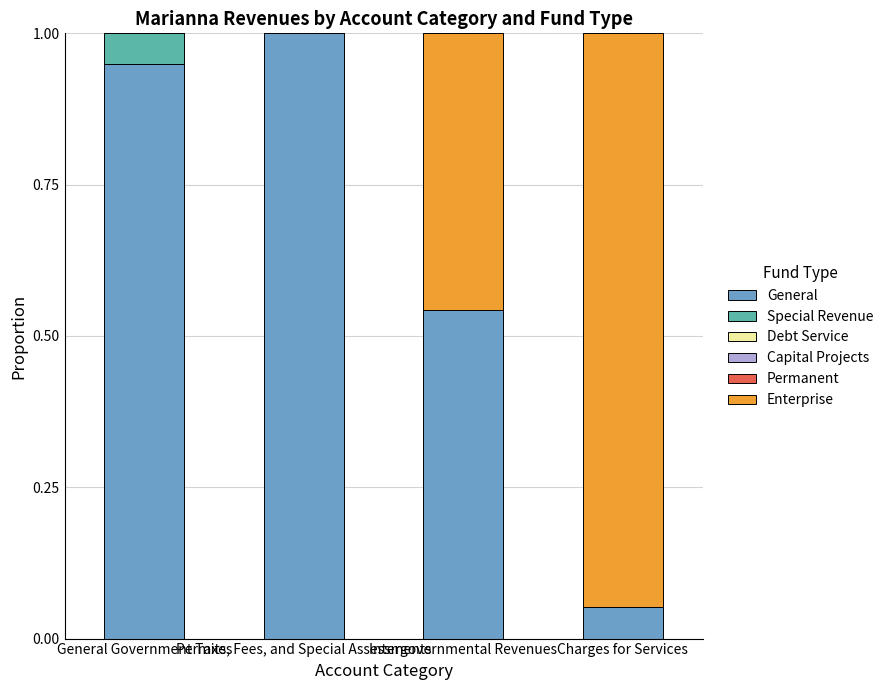

Are the bars grouped side by side (vs. stacked)?

No